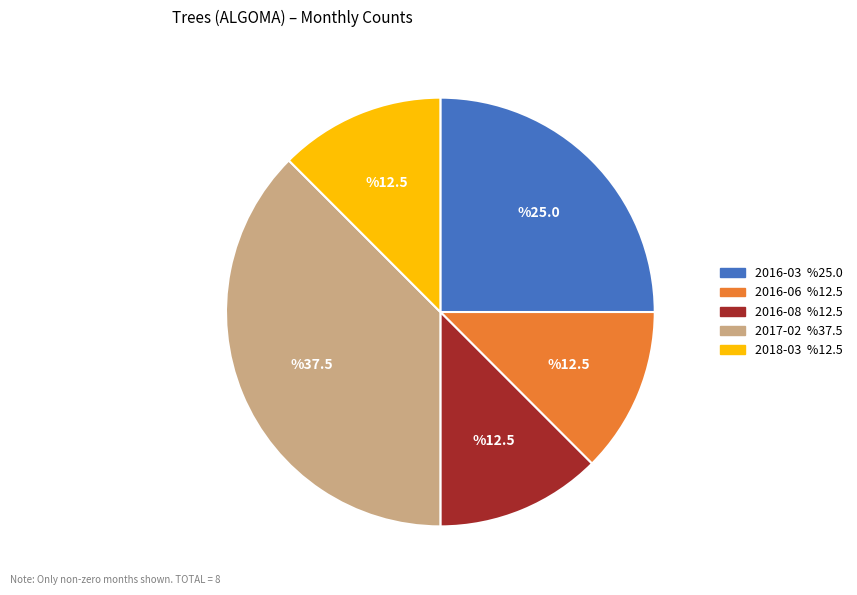

True or false: 2016-08 accounts for 6% of the total.

False